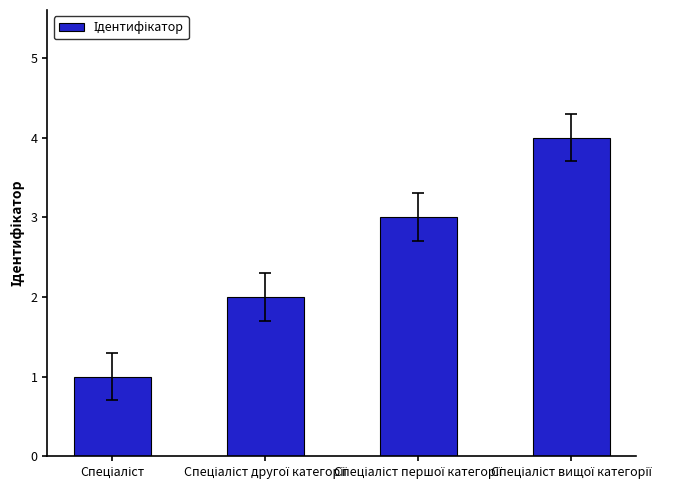

What is the sum of all values?

10